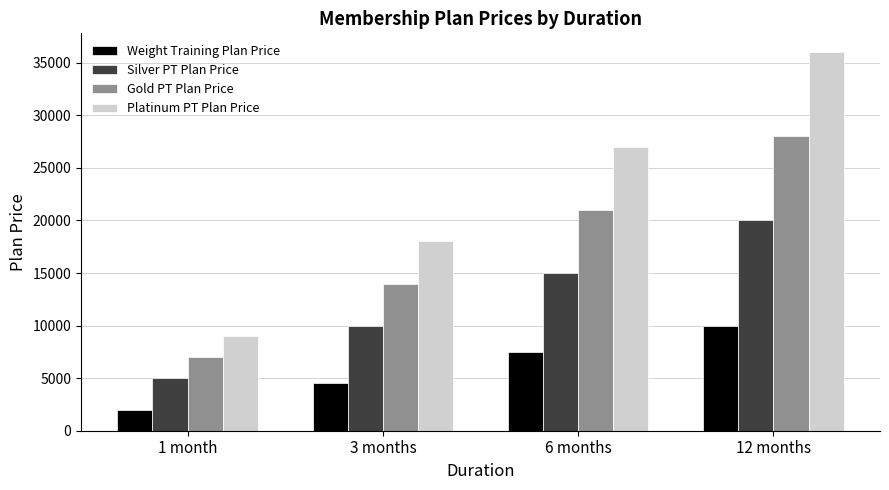

Reading left to right, list all the values displayed in this chart.

Weight Training Plan Price: 1 month=2000	3 months=4500	6 months=7500	12 months=10000
Silver PT Plan Price: 1 month=5000	3 months=10000	6 months=15000	12 months=20000
Gold PT Plan Price: 1 month=7000	3 months=14000	6 months=21000	12 months=28000
Platinum PT Plan Price: 1 month=9000	3 months=18000	6 months=27000	12 months=36000